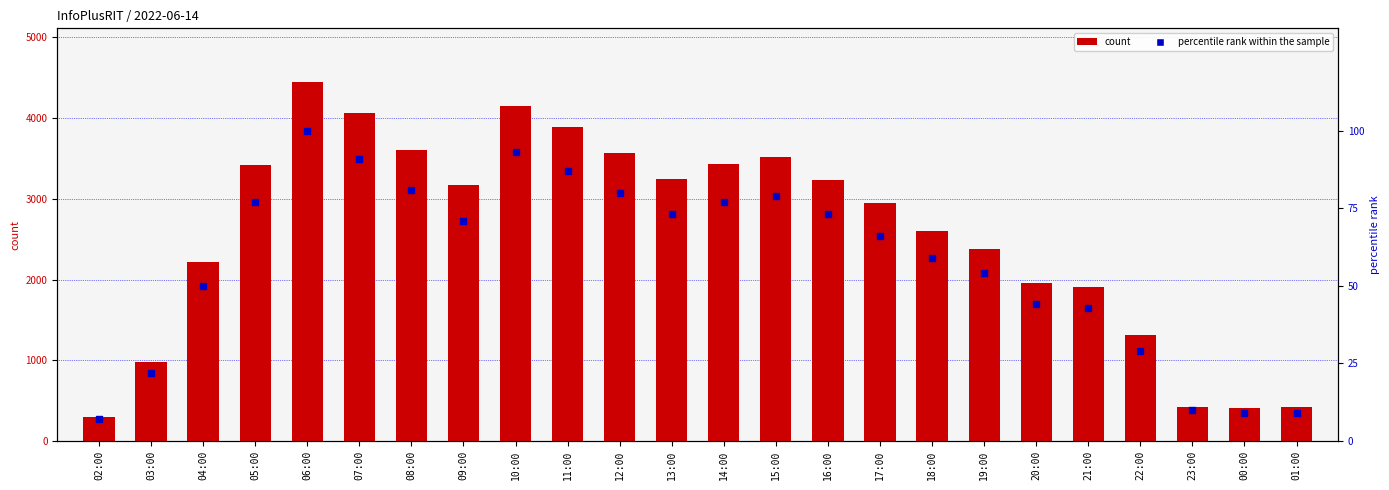

What are all the series names shown in the legend?

count, percentile rank within the sample